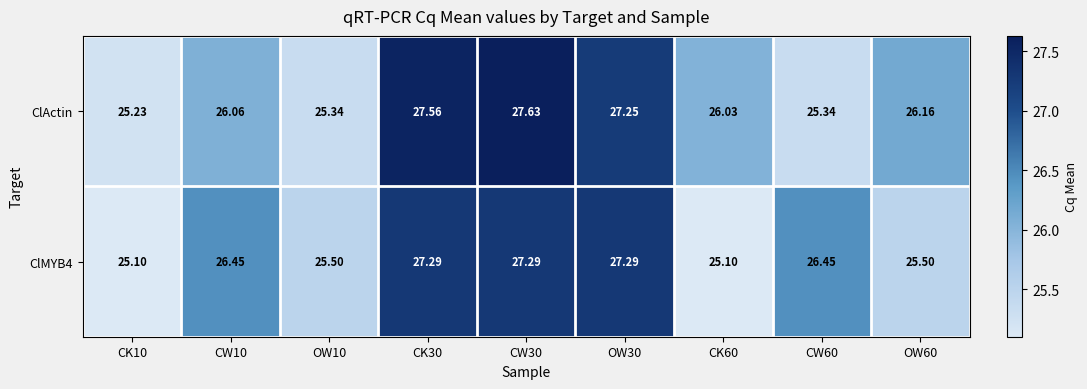

Which series has the largest total across all categories?

ClActin